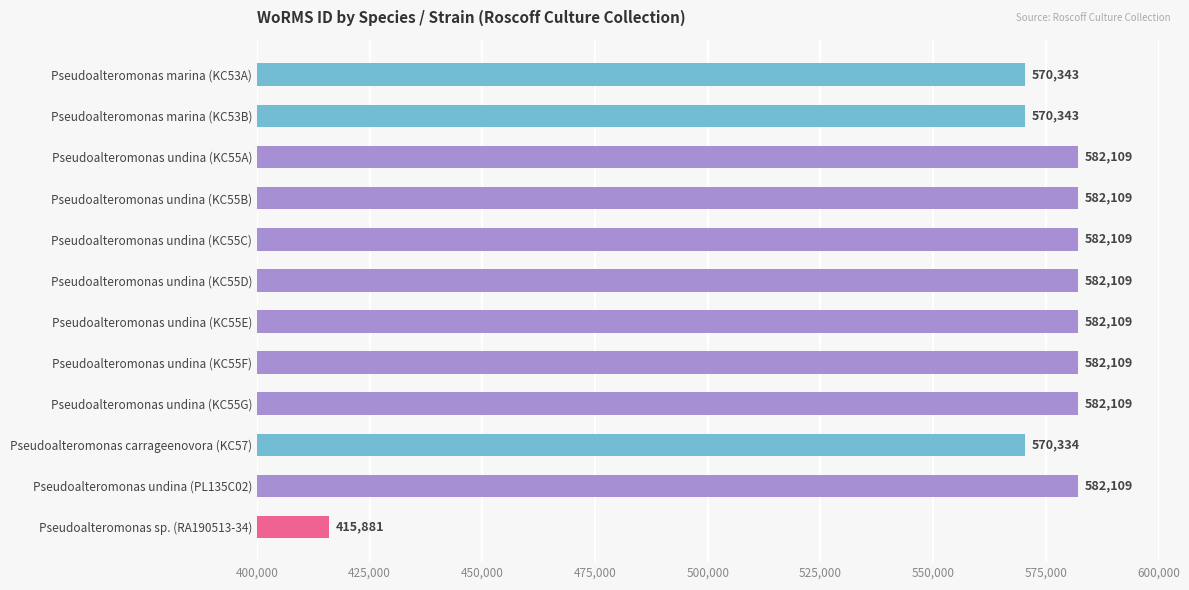

Reading top to bottom, list all the values displayed in this chart.

Pseudoalteromonas marina (KC53A)=570343	Pseudoalteromonas marina (KC53B)=570343	Pseudoalteromonas undina (KC55A)=582109	Pseudoalteromonas undina (KC55B)=582109	Pseudoalteromonas undina (KC55C)=582109	Pseudoalteromonas undina (KC55D)=582109	Pseudoalteromonas undina (KC55E)=582109	Pseudoalteromonas undina (KC55F)=582109	Pseudoalteromonas undina (KC55G)=582109	Pseudoalteromonas carrageenovora (KC57)=570334	Pseudoalteromonas undina (PL135C02)=582109	Pseudoalteromonas sp. (RA190513-34)=415881